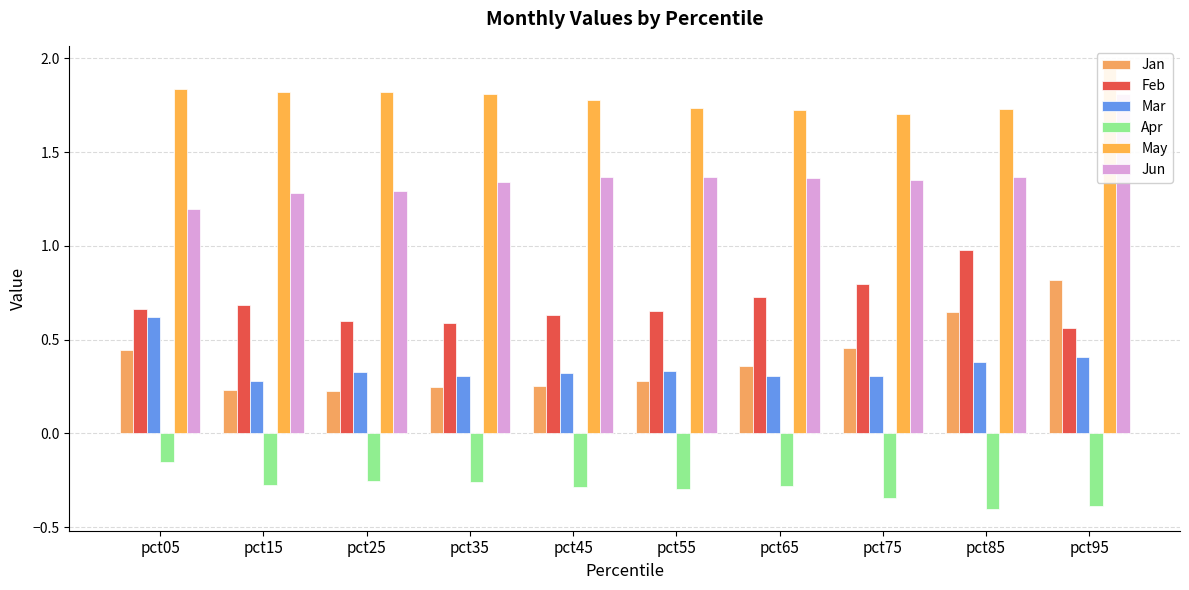

Reading left to right, transcribe all the data shown in this chart.

Jan: pct05=0.4	pct15=0.2	pct25=0.2	pct35=0.2	pct45=0.3	pct55=0.3	pct65=0.4	pct75=0.5	pct85=0.6	pct95=0.8
Feb: pct05=0.7	pct15=0.7	pct25=0.6	pct35=0.6	pct45=0.6	pct55=0.7	pct65=0.7	pct75=0.8	pct85=1.0	pct95=0.6
Mar: pct05=0.6	pct15=0.3	pct25=0.3	pct35=0.3	pct45=0.3	pct55=0.3	pct65=0.3	pct75=0.3	pct85=0.4	pct95=0.4
Apr: pct05=-0.2	pct15=-0.3	pct25=-0.3	pct35=-0.3	pct45=-0.3	pct55=-0.3	pct65=-0.3	pct75=-0.3	pct85=-0.4	pct95=-0.4
May: pct05=1.8	pct15=1.8	pct25=1.8	pct35=1.8	pct45=1.8	pct55=1.7	pct65=1.7	pct75=1.7	pct85=1.7	pct95=1.9
Jun: pct05=1.2	pct15=1.3	pct25=1.3	pct35=1.3	pct45=1.4	pct55=1.4	pct65=1.4	pct75=1.4	pct85=1.4	pct95=1.8